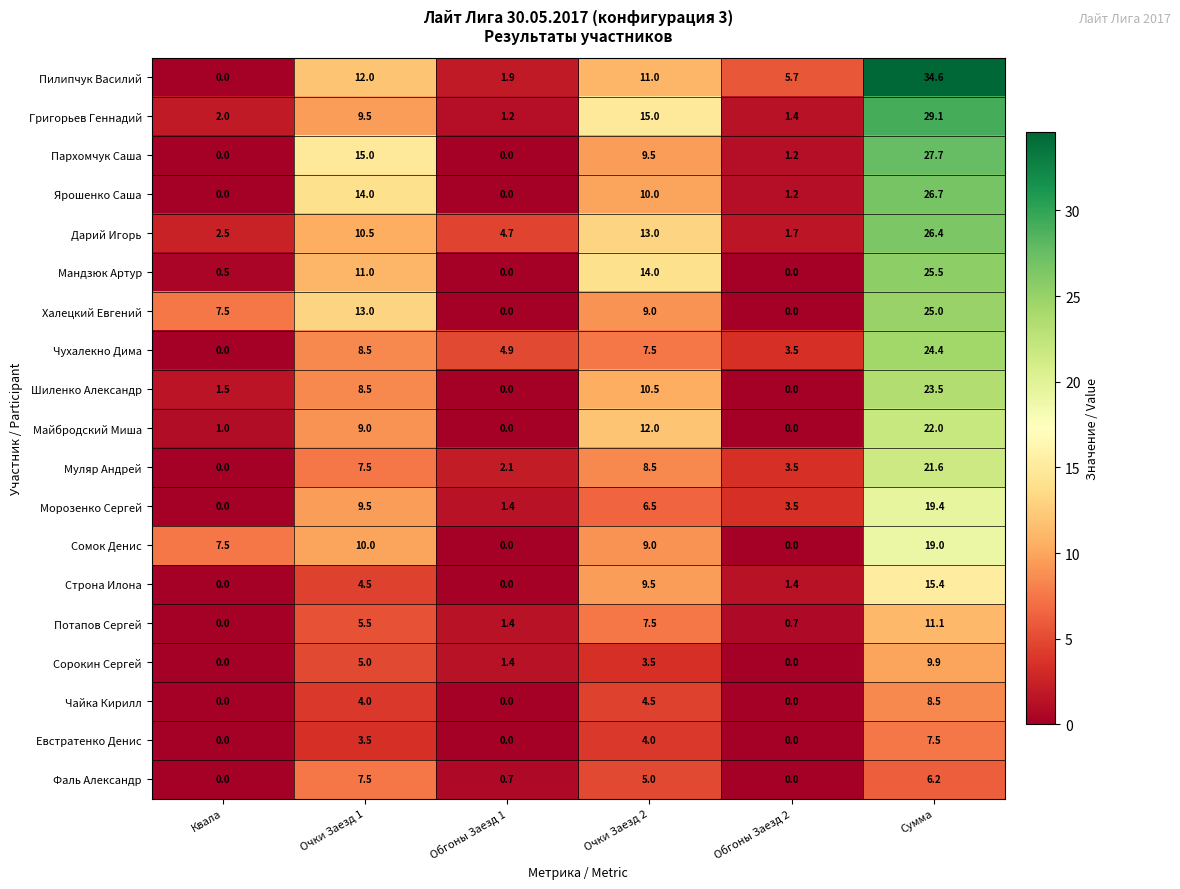

What is the difference between the maximum and minimum values in the Сорокин Сергей series?

9.9